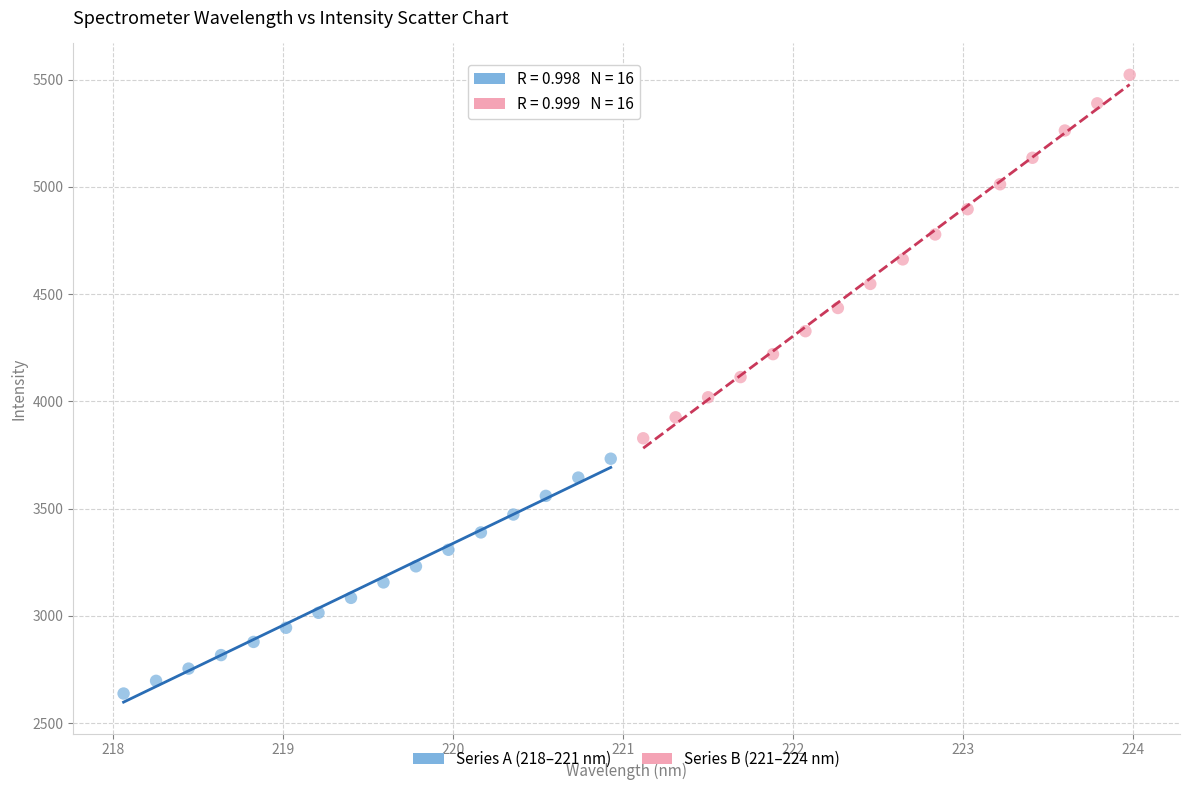

Which series has the largest Y range (max minus min)?

Series B (221–224 nm)